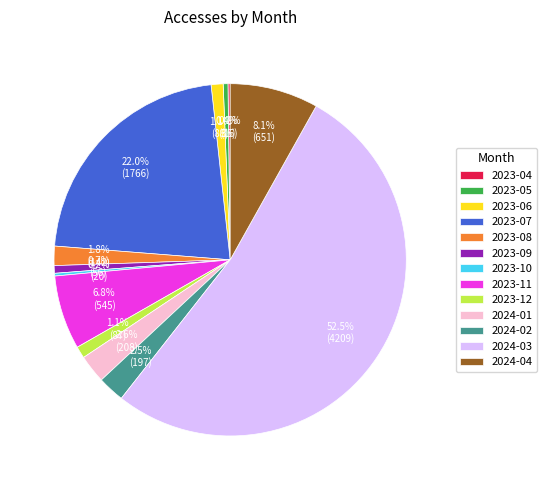

Which category accounts for the majority?

2024-03